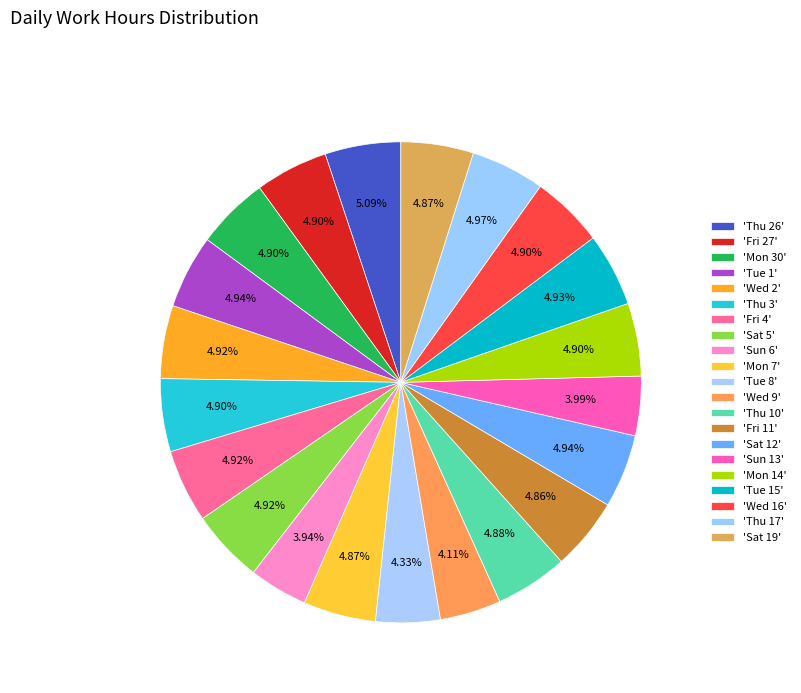

Is there a majority slice in this chart?

No